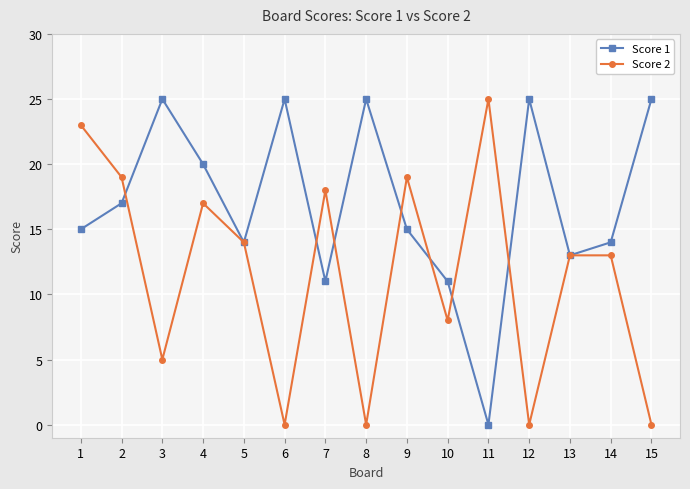

What is the maximum value for Score 2?

25